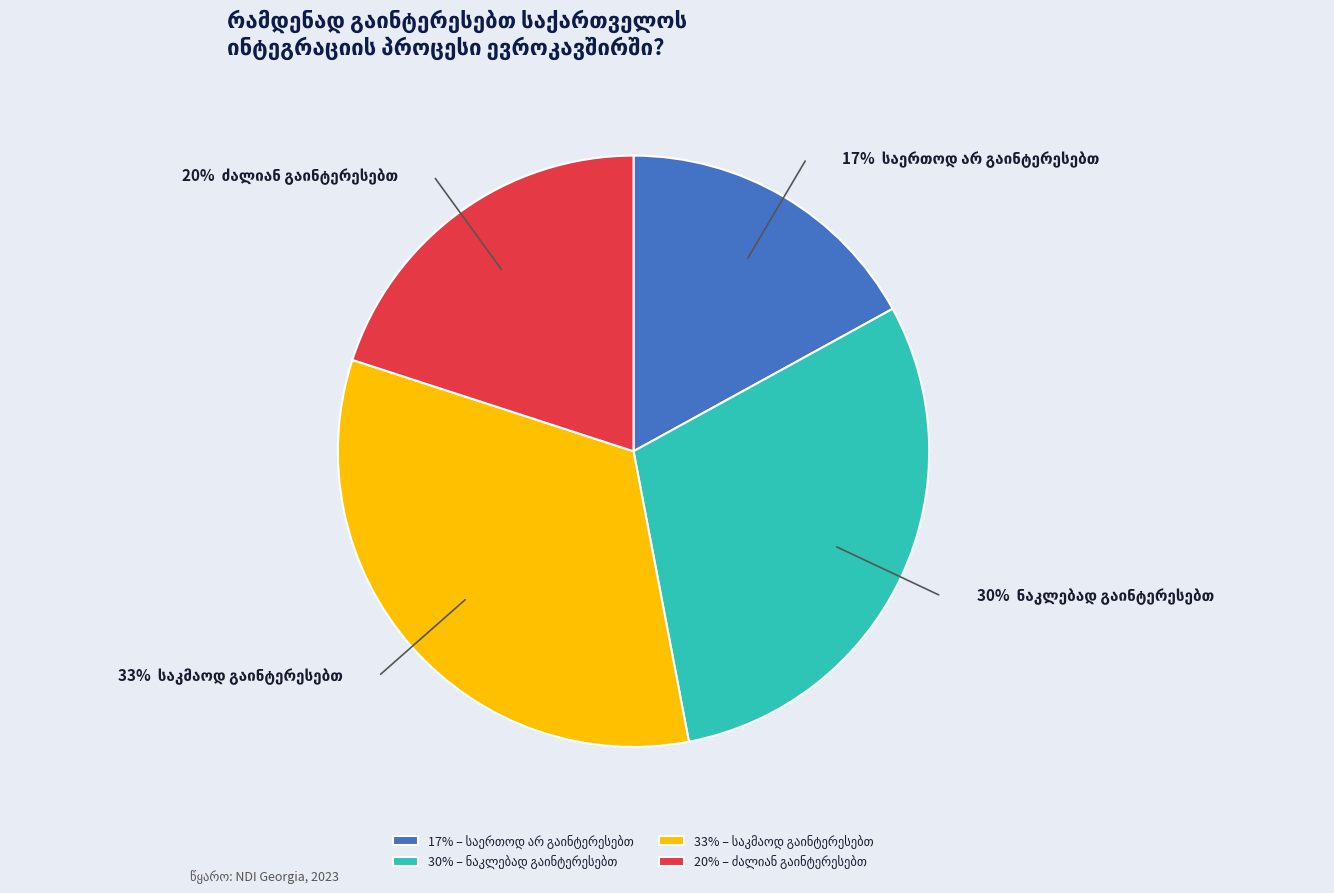

To the nearest percent, what is the difference between the largest and smallest slice percentages?

16%